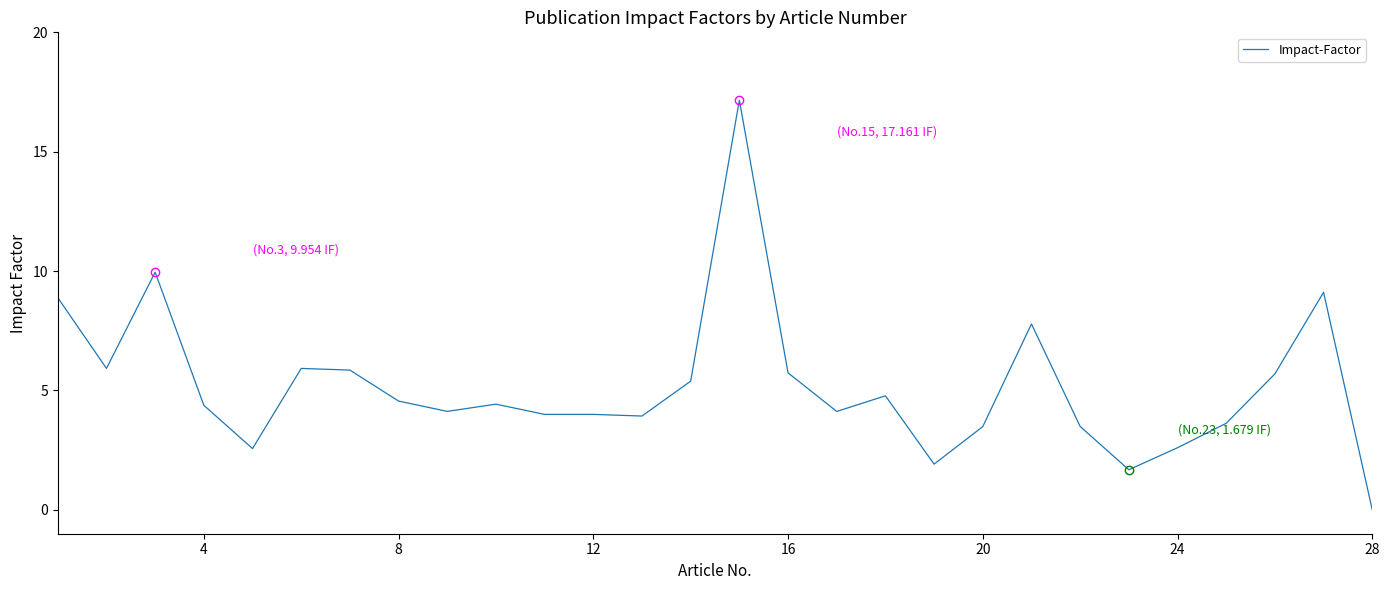

What is the difference between the maximum and minimum values?

17.2